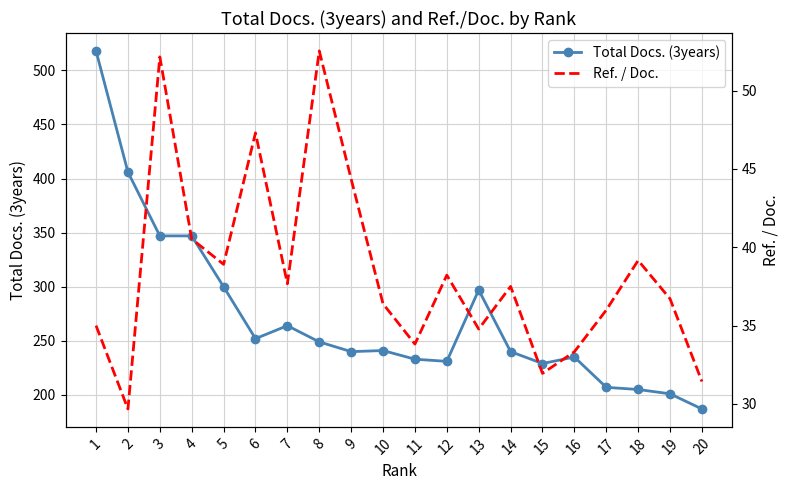

List the series in order of their overall mean, lowest first.

Ref. / Doc., Total Docs. (3years)